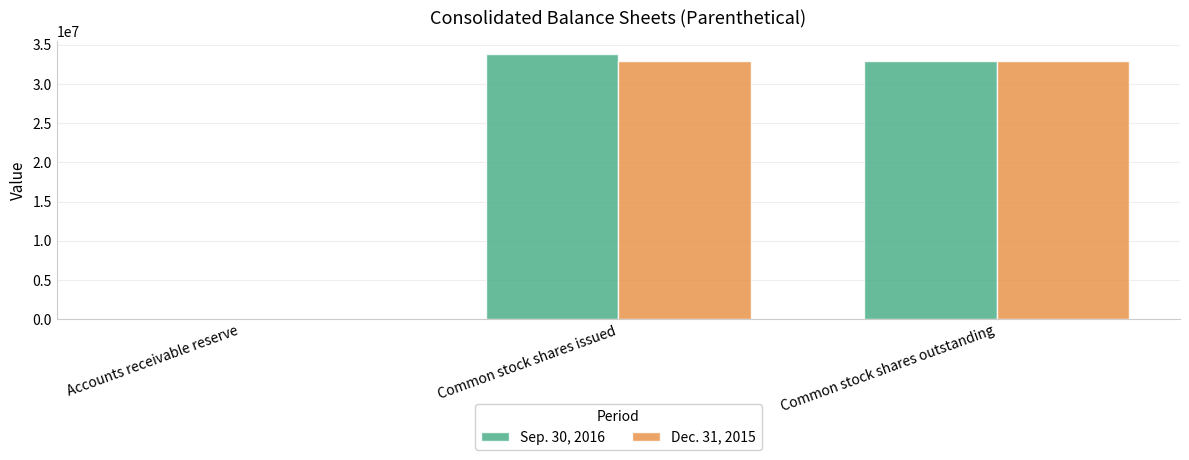

Which category has the highest value in the Sep. 30, 2016 series?

Common stock shares issued